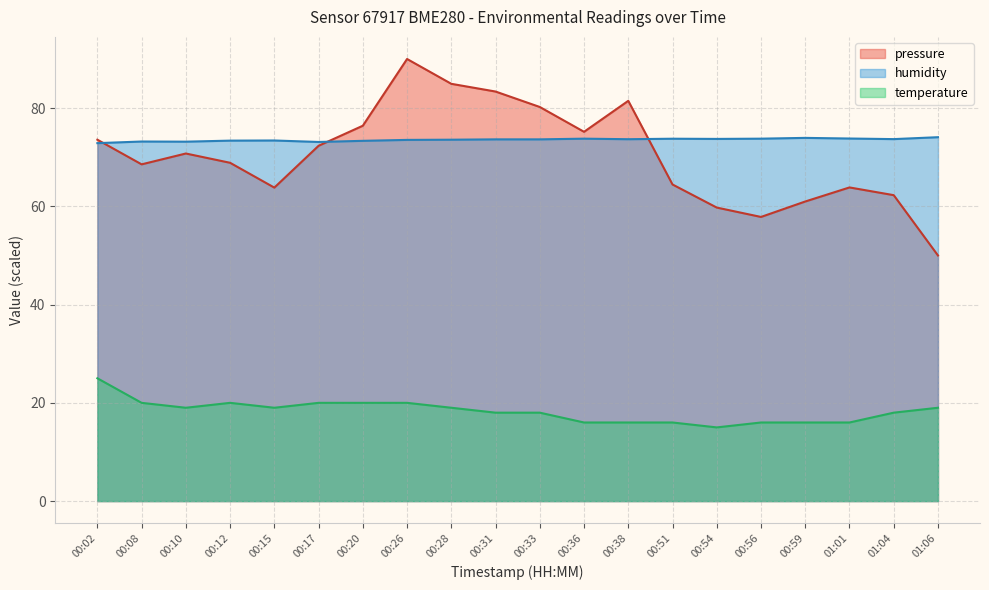

What is the difference between the maximum and minimum values in the temperature series?

10.0